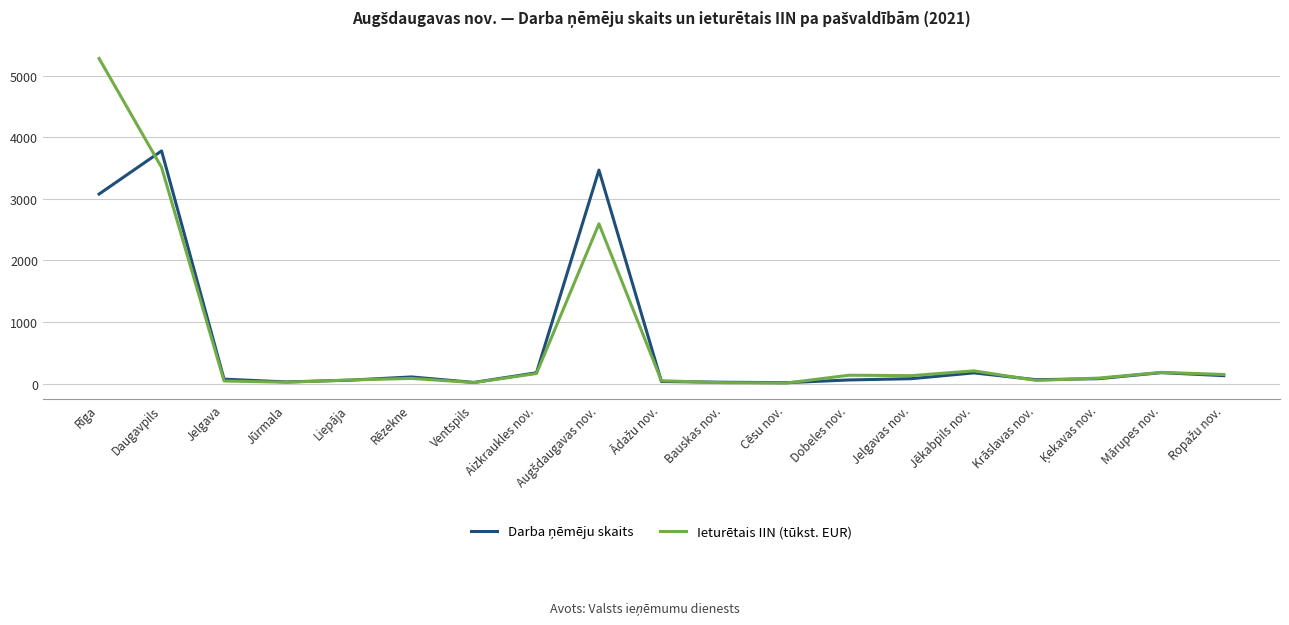

What value does the Ieturētais IIN (tūkst. EUR) series have at Mārupes nov.?

182.2